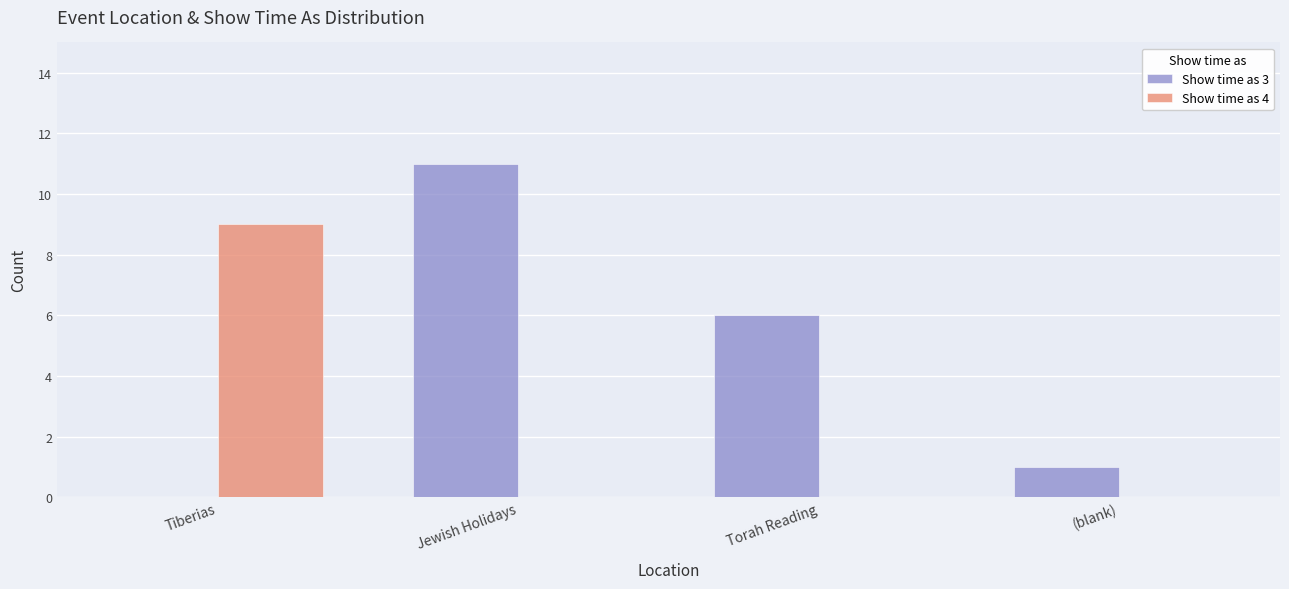

Which series has the largest total across all categories?

Show time as 3